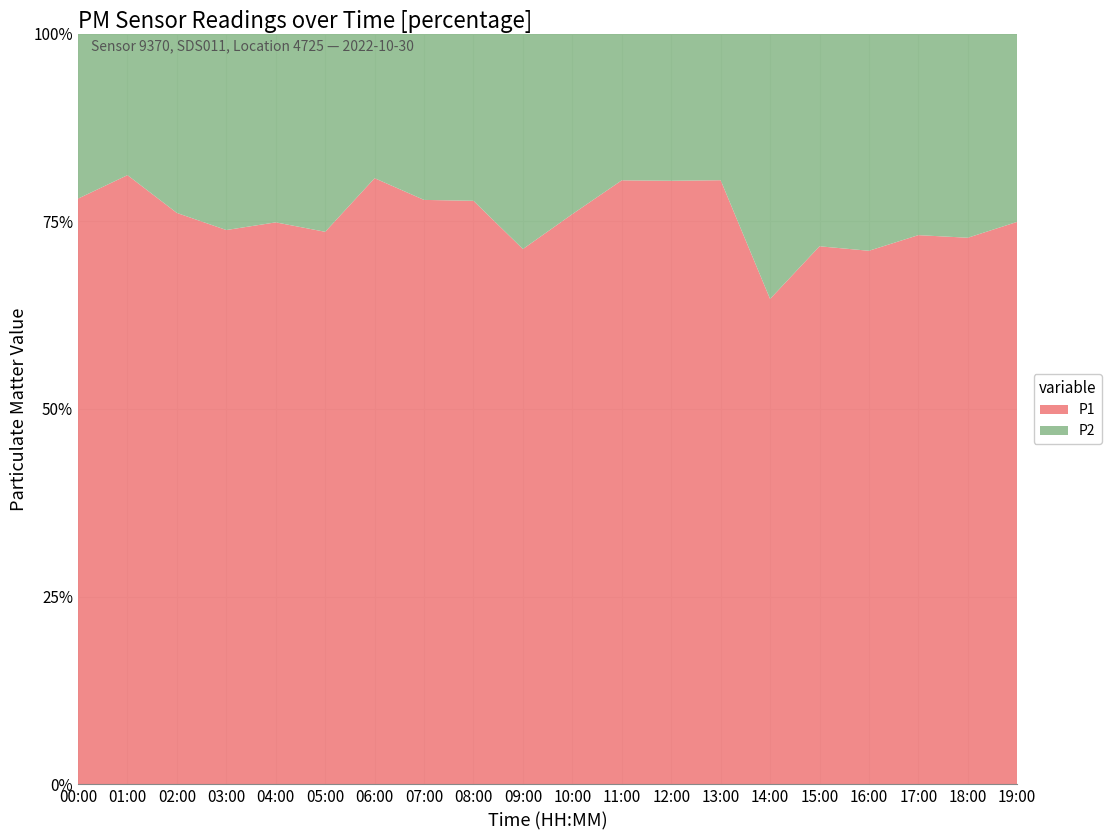

Reading left to right, transcribe all the data shown in this chart.

P1: 12.2	14.6	10.0	7.9	8.9	8.0	13.8	11.7	11.3	8.8	11.4	13.2	12.3	14.1	5.7	6.5	7.4	6.7	9.4	9.5
P2: 3.4	3.4	3.1	2.8	3.0	2.9	3.3	3.3	3.2	3.5	3.6	3.2	3.0	3.4	3.1	2.5	3.0	2.5	3.5	3.2